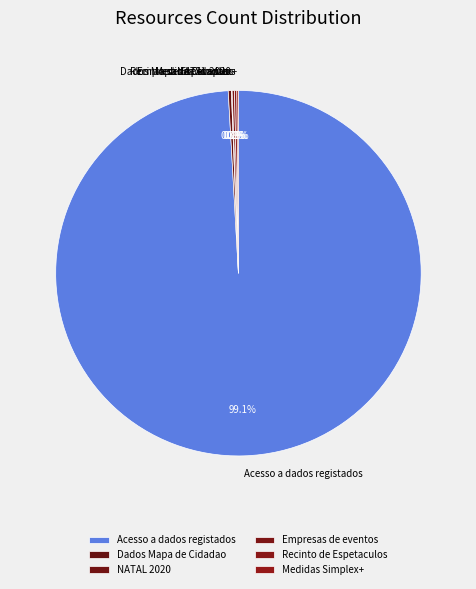

Which slice is the largest?

Acesso a dados registados